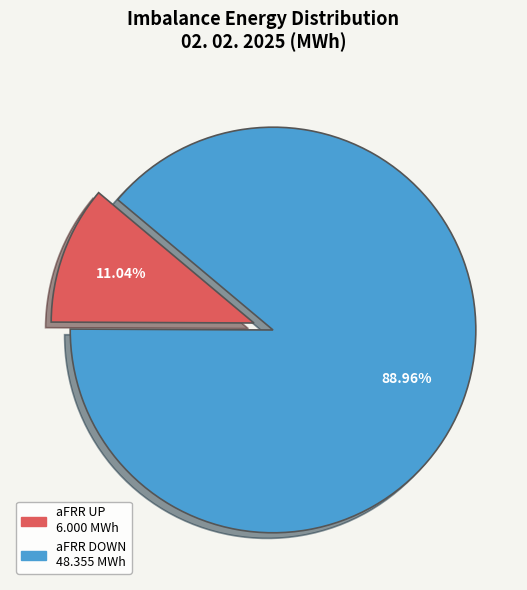

Does any single category account for the majority?

Yes